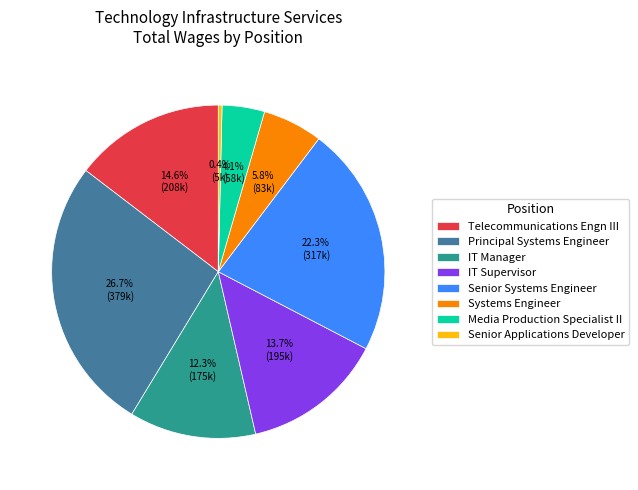

To the nearest percent, what portion does Senior Systems Engineer represent?

22%